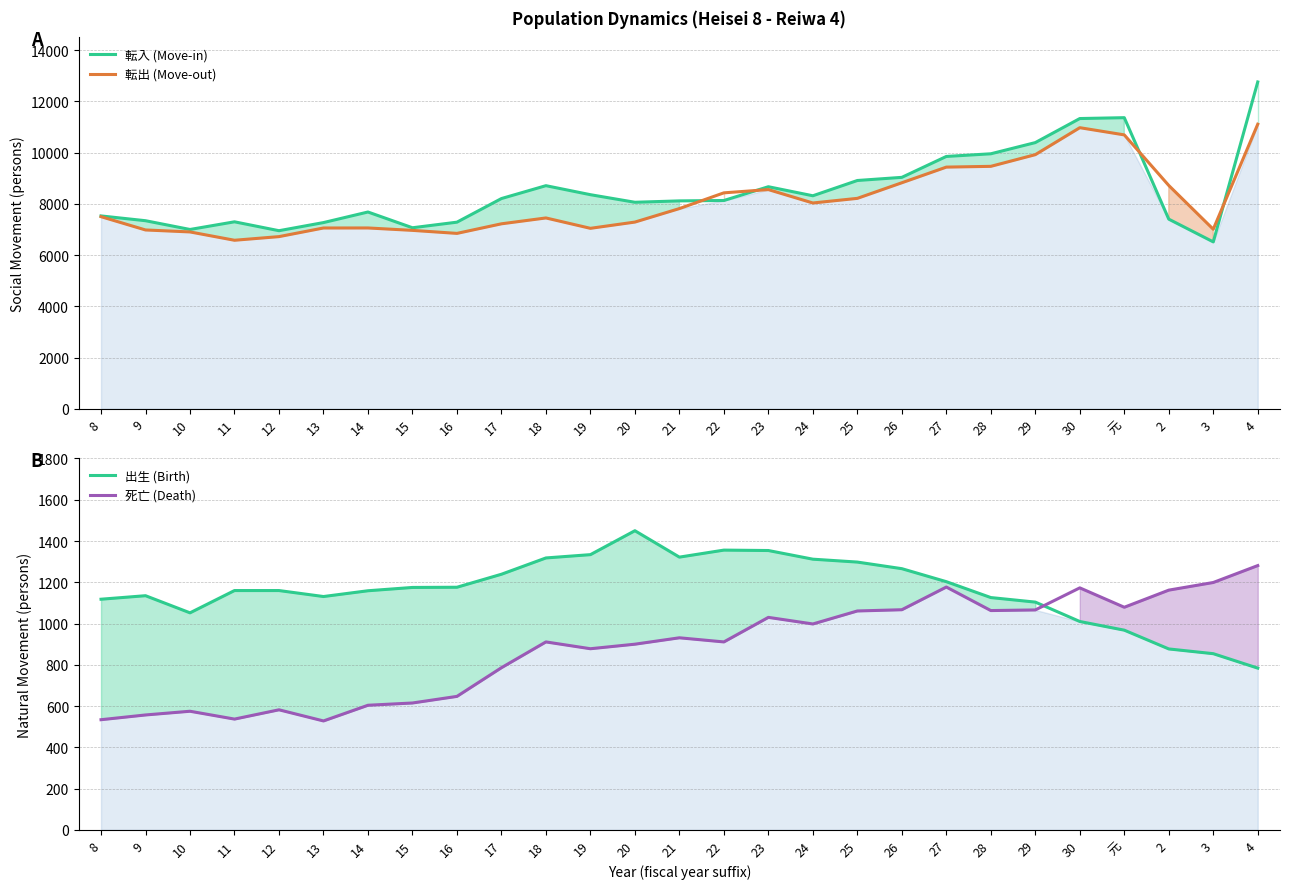

The 出生 (Birth) series shows 449 at 28. True or false?

False